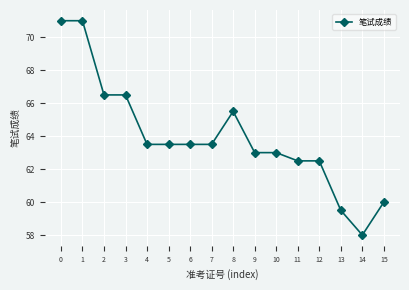

Reading left to right, list all the values displayed in this chart.

71.0	71.0	66.5	66.5	63.5	63.5	63.5	63.5	65.5	63.0	63.0	62.5	62.5	59.5	58.0	60.0